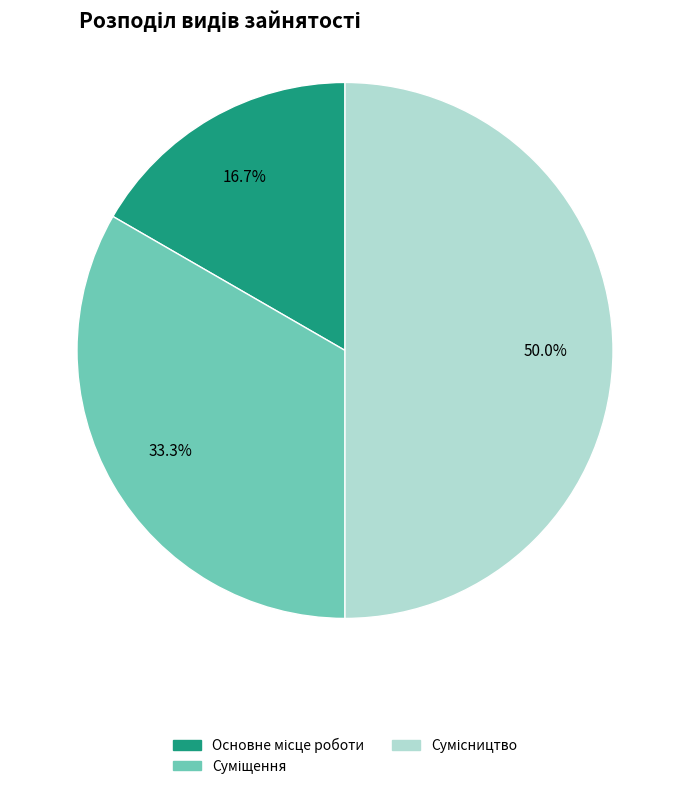

Count the number of slices in the pie.

3